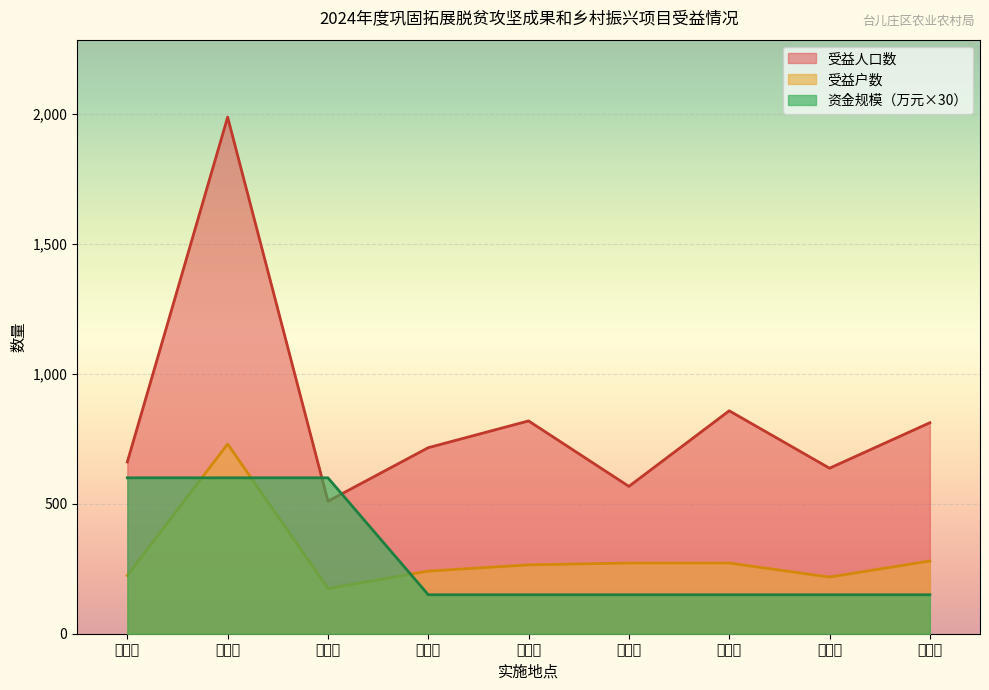

Which series has the largest total across all categories?

受益人口数